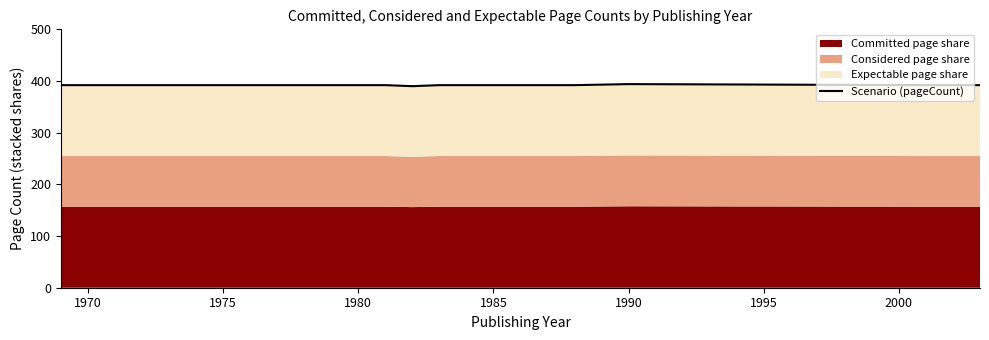

True or false: the data has more than 2 interior local peaks.

False